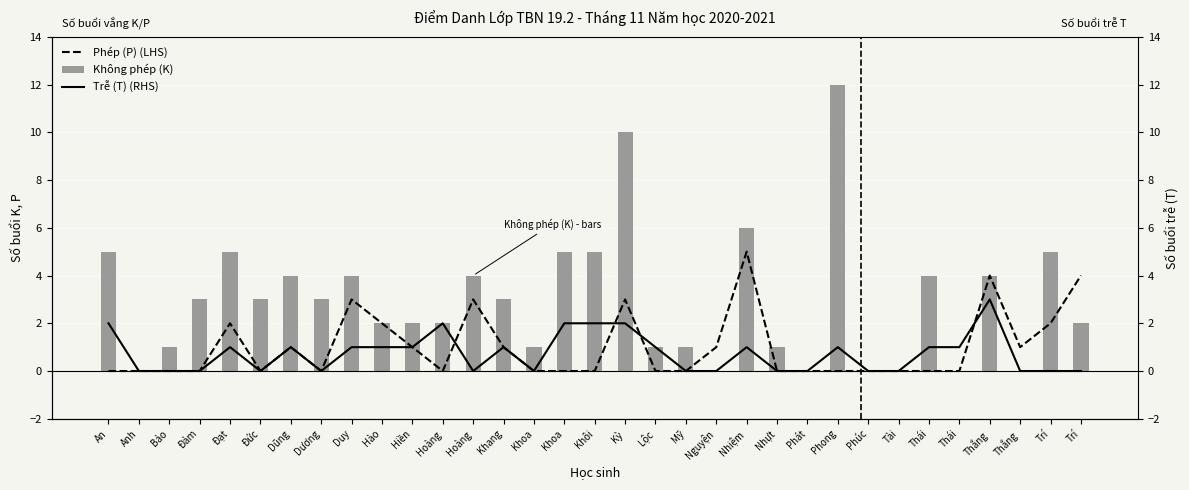

Which category has the highest value in the Không phép (K) series?

Phong